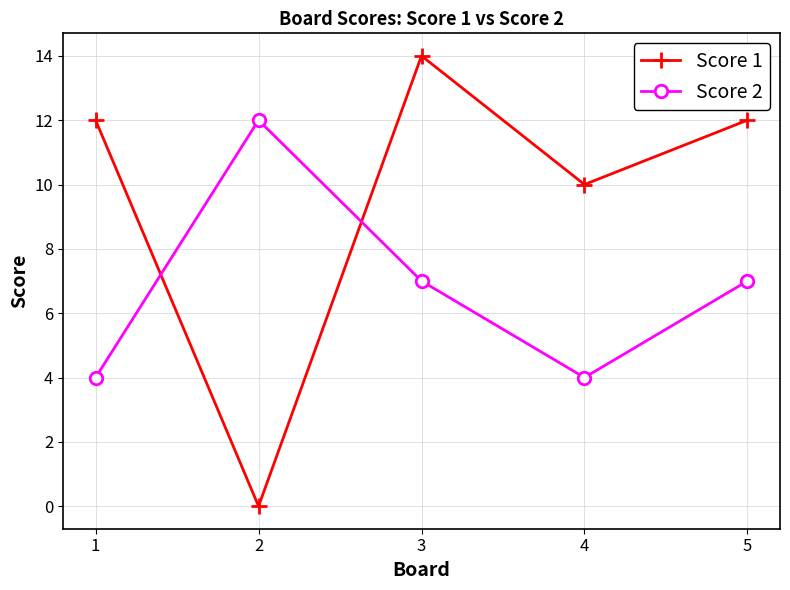

Between 1 and 5, which series saw the biggest shift?

Score 2